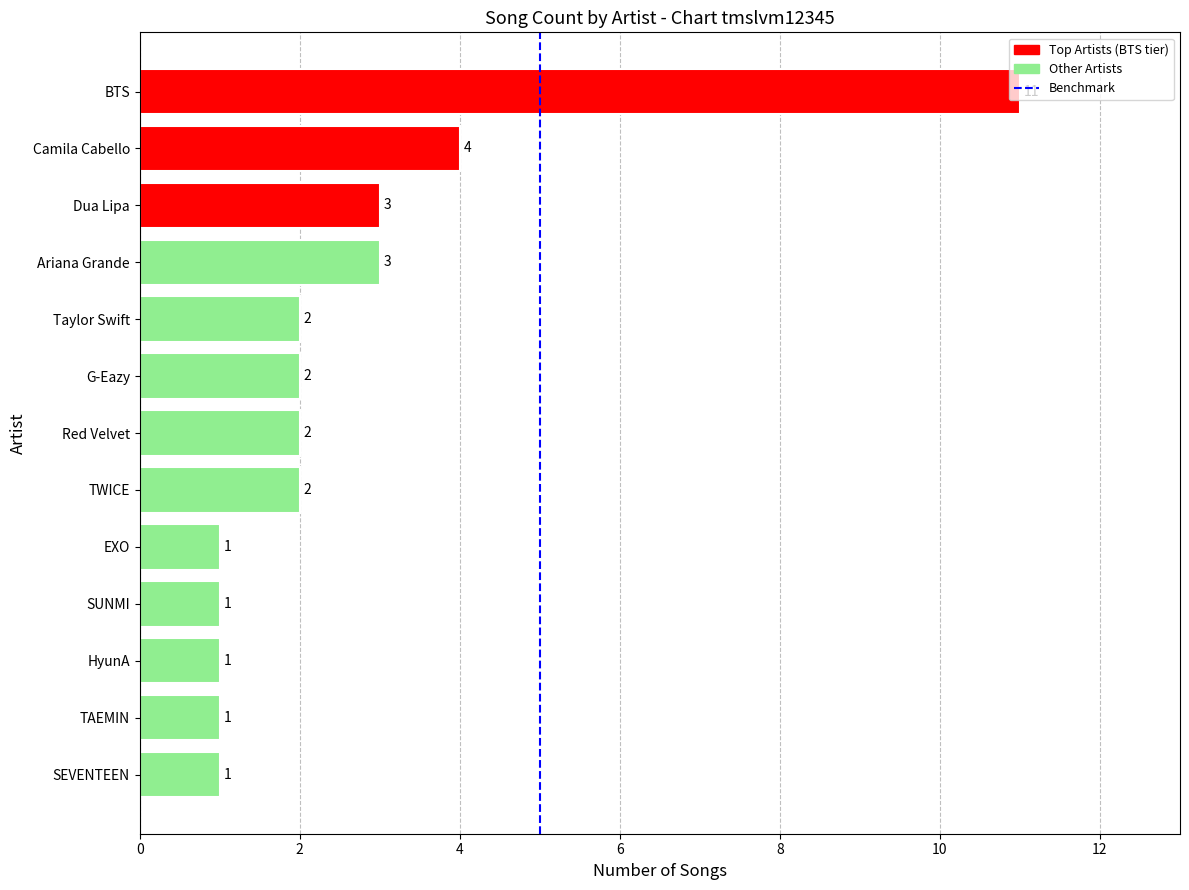

What is the label of the 2nd bar from the top?

Camila Cabello